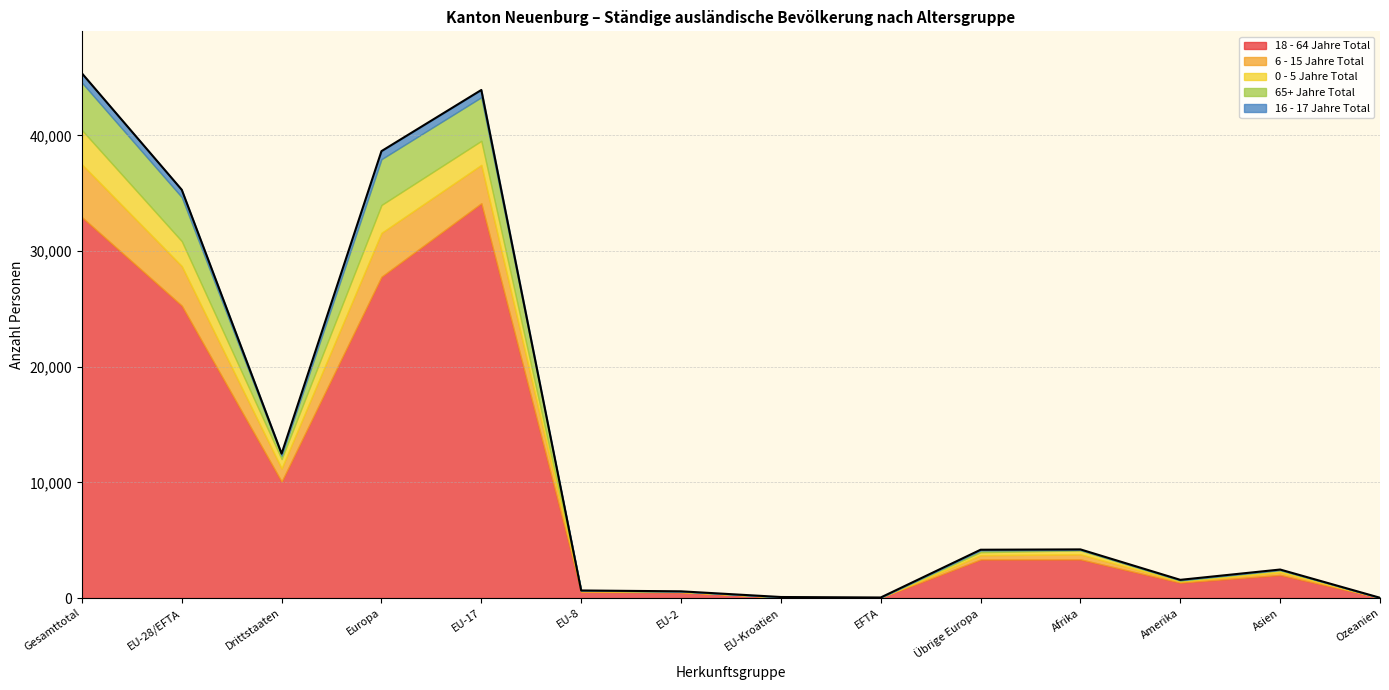

True or false: 18 - 64 Jahre Total and 65+ Jahre Total intersect in this chart.

False